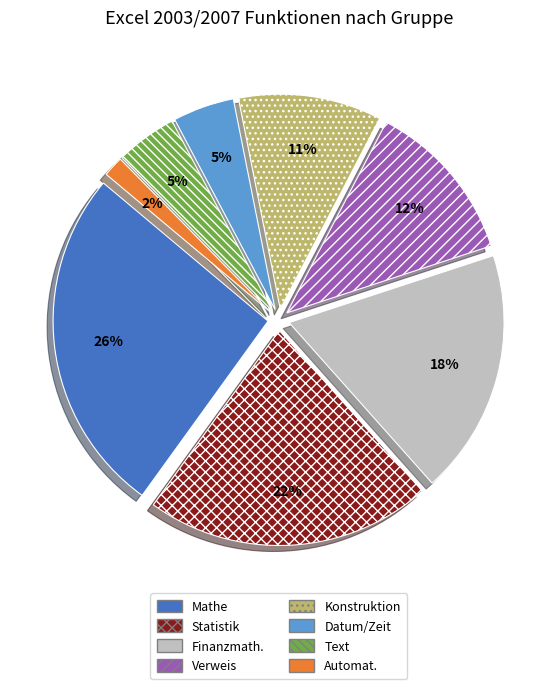

Does Datum/Zeit represent more than half of the total?

No